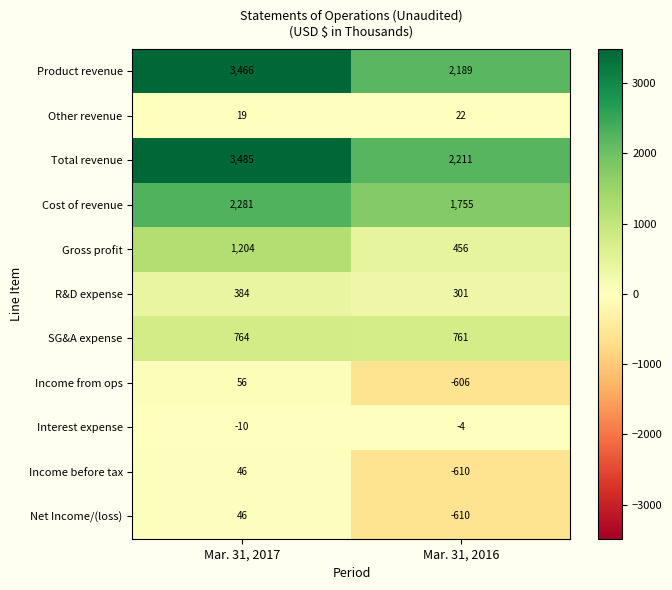

How many categories are shown in the chart?

2